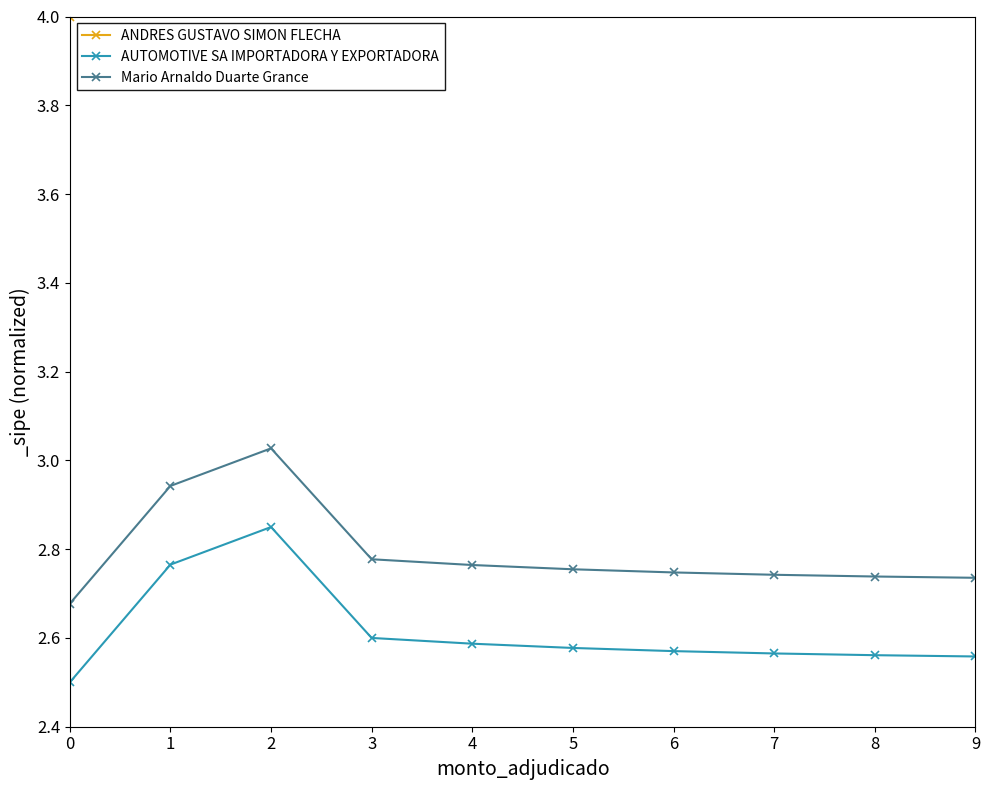

True or false: ANDRES GUSTAVO SIMON FLECHA and AUTOMOTIVE SA IMPORTADORA Y EXPORTADORA intersect in this chart.

False